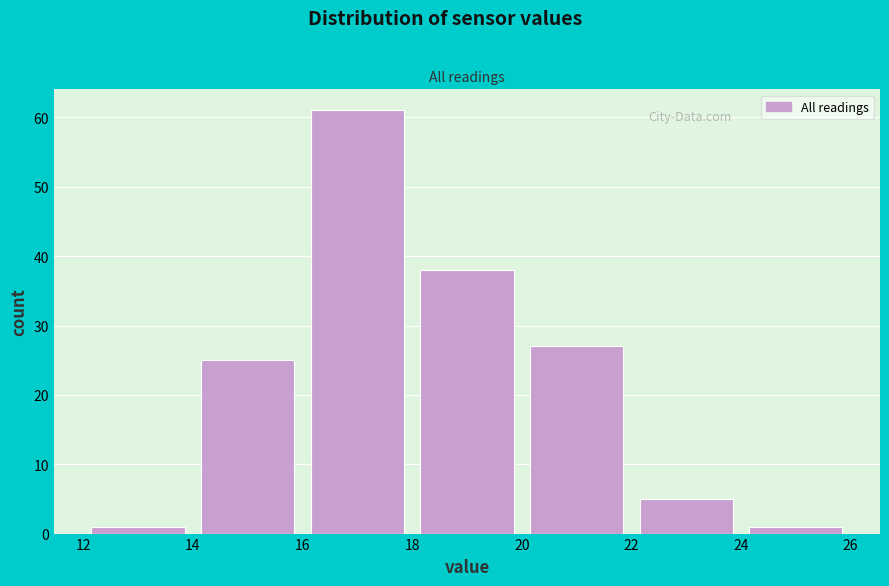

Over which range of the x-axis is the bar tallest?

16 to 18